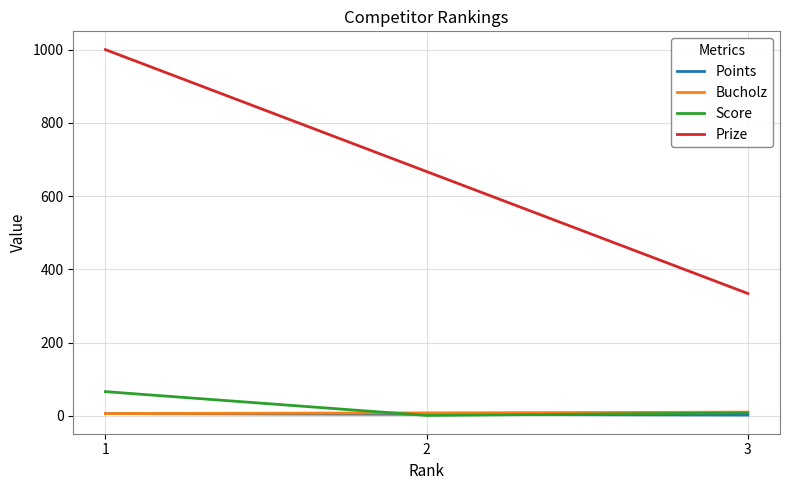

What is the difference between the second highest and minimum values in the Prize series?

333